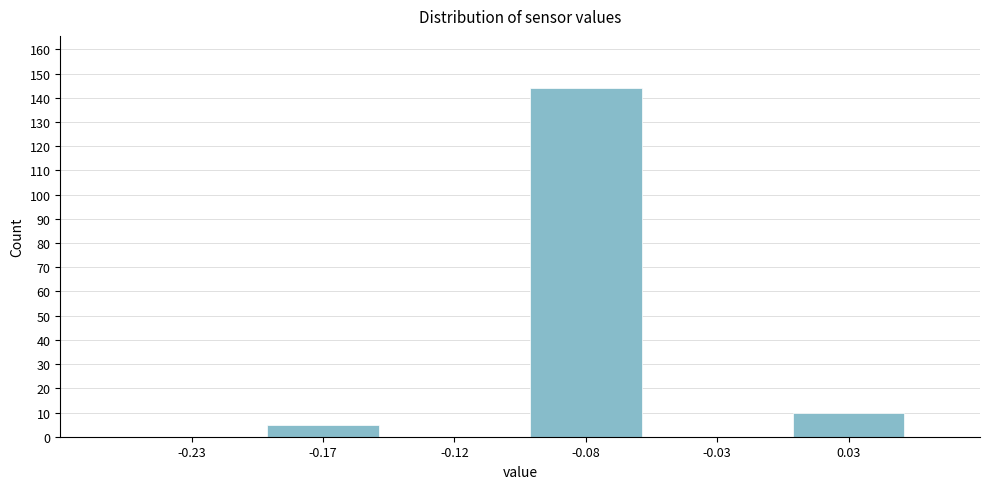

Reading left to right, list all the values displayed in this chart.

-0.23=0	-0.17=5	-0.12=0	-0.08=144	-0.03=0	0.03=10